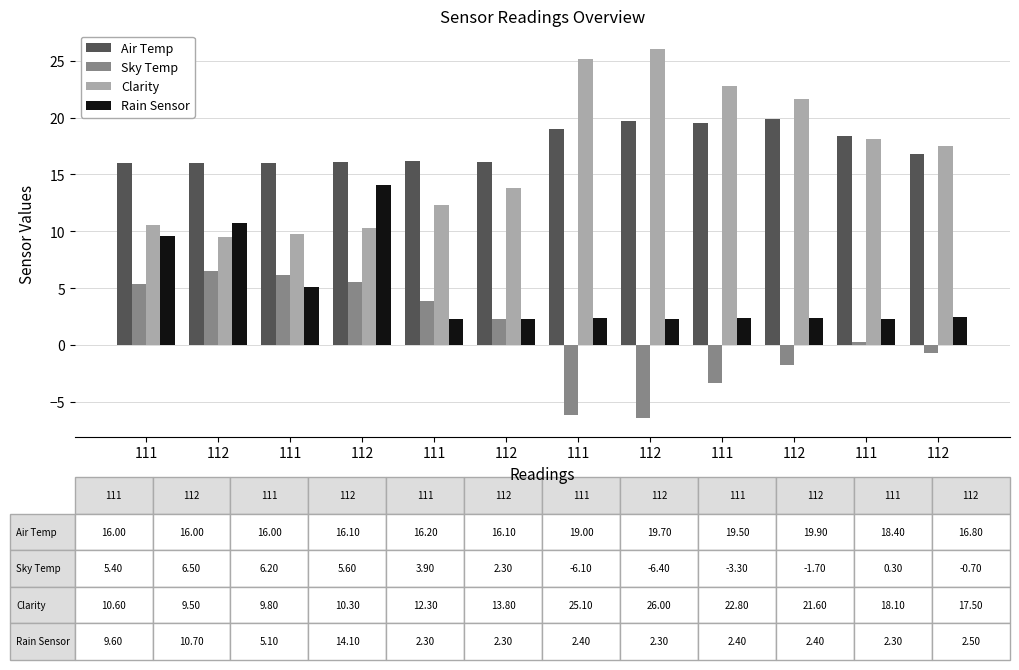

Count the number of data series in this chart.

4